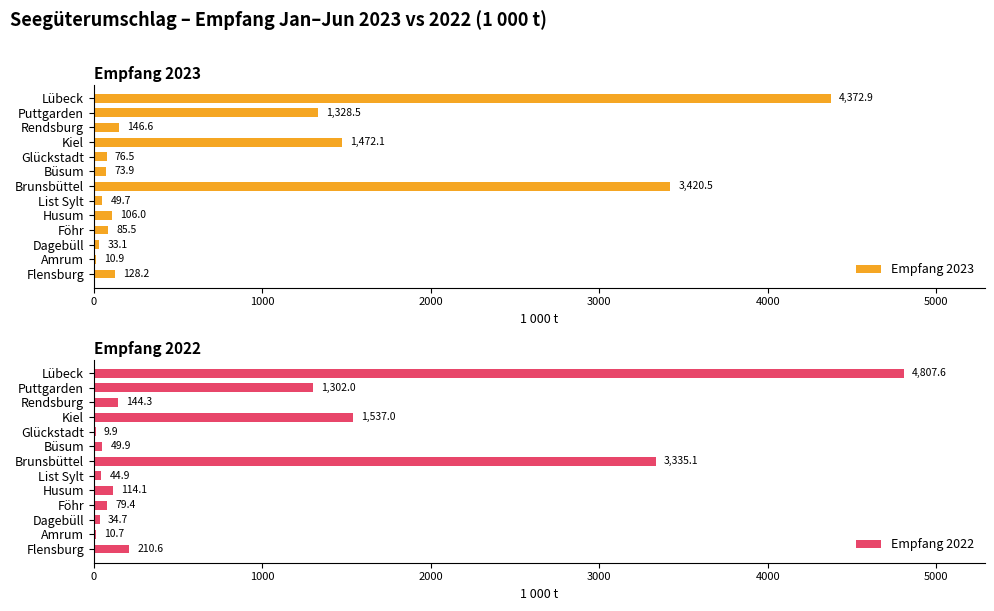

What value does the Empfang 2023 series have at Dagebüll?

33.1